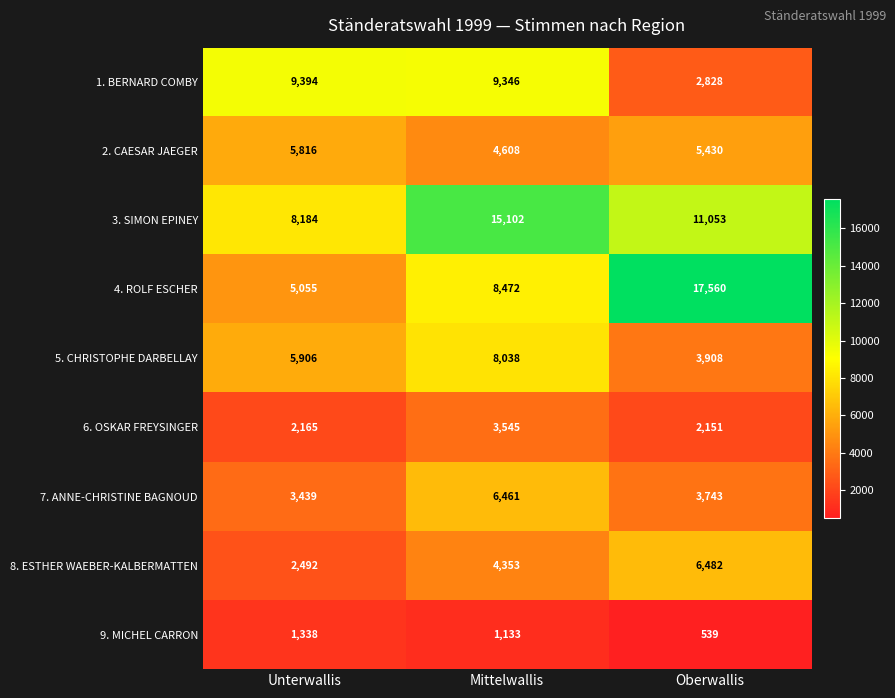

The value of 9. MICHEL CARRON at Oberwallis is 370. True or false?

False